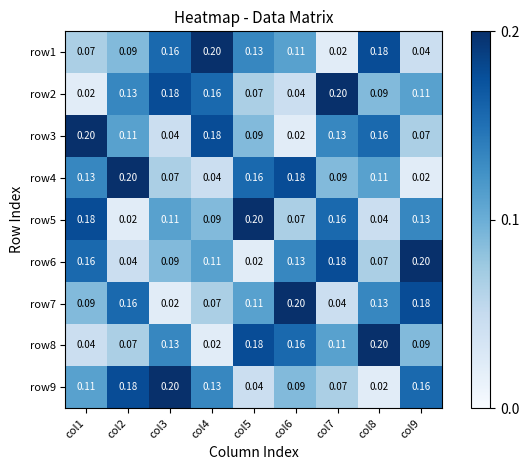

Is the value of row2 at col9 greater than the value of row8 at col9?

Yes